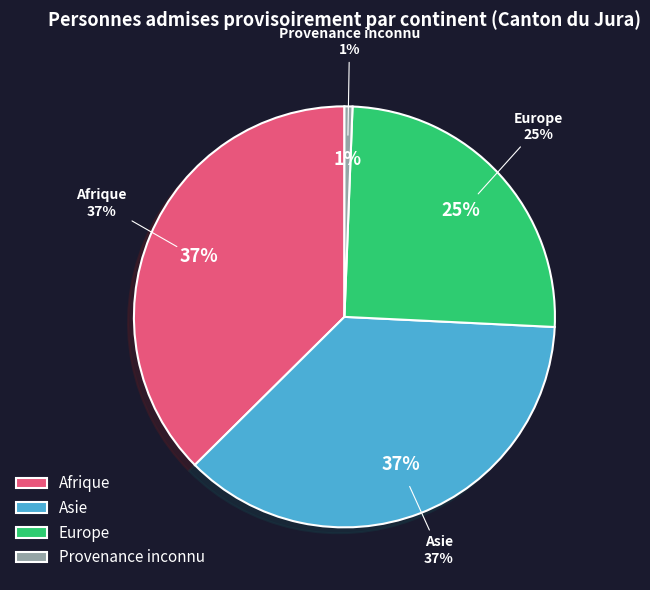

Count the number of slices in the pie.

4